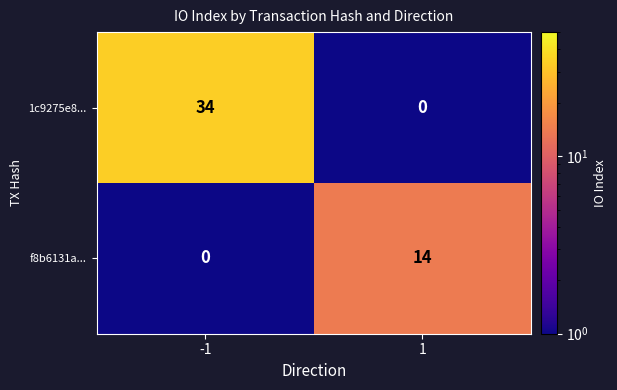

What is the difference between the maximum and minimum values in the f8b6131a... series?

14